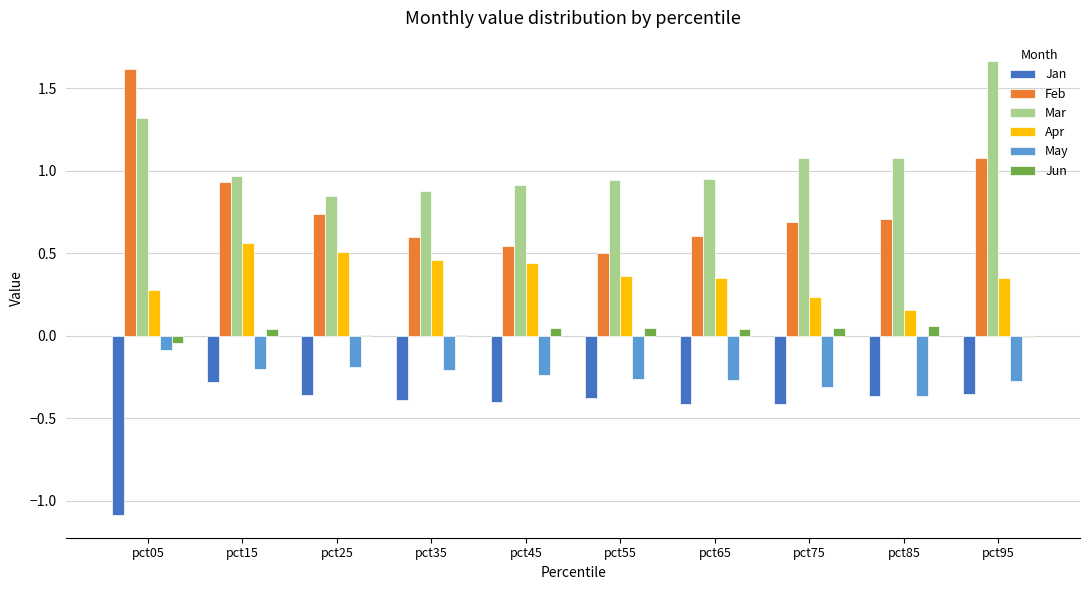

Which series changed the most between pct15 and pct35?

Feb